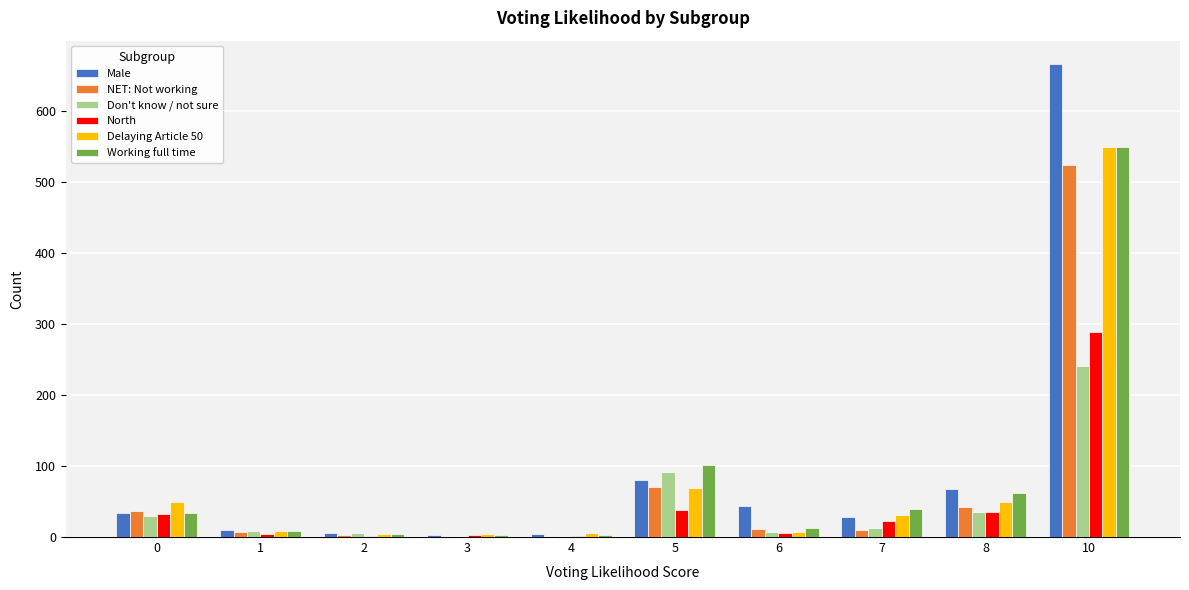

What is the spread (max minus min) of values at 6?

38